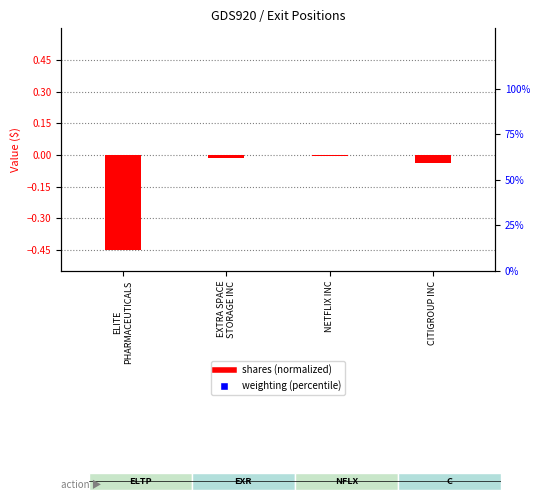

Which series reaches the maximum Y coordinate?

weighting (% rank)